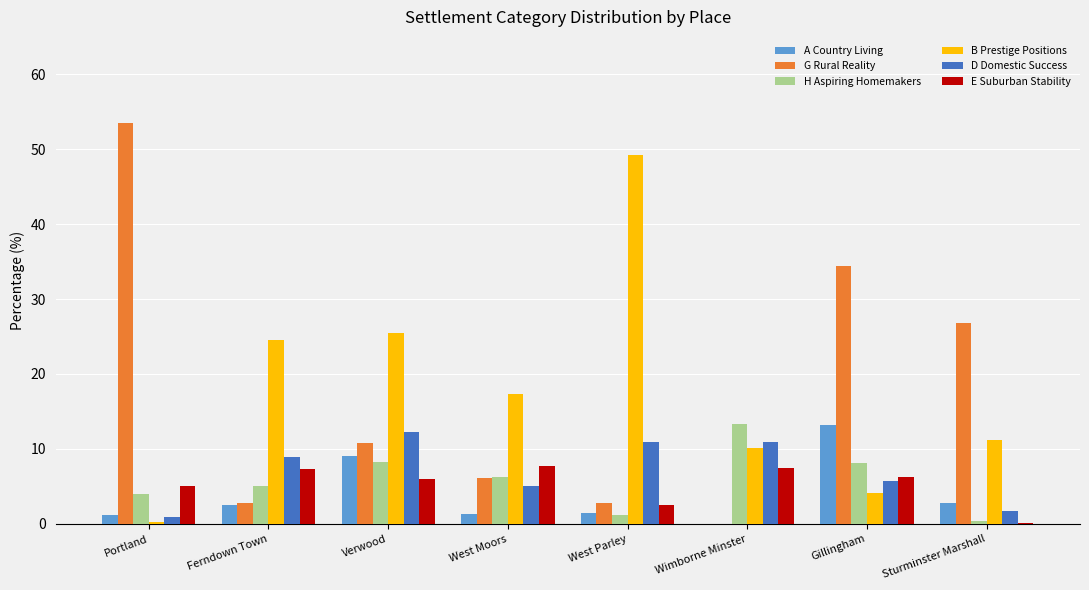

Which label corresponds to the largest value in the chart?

Portland